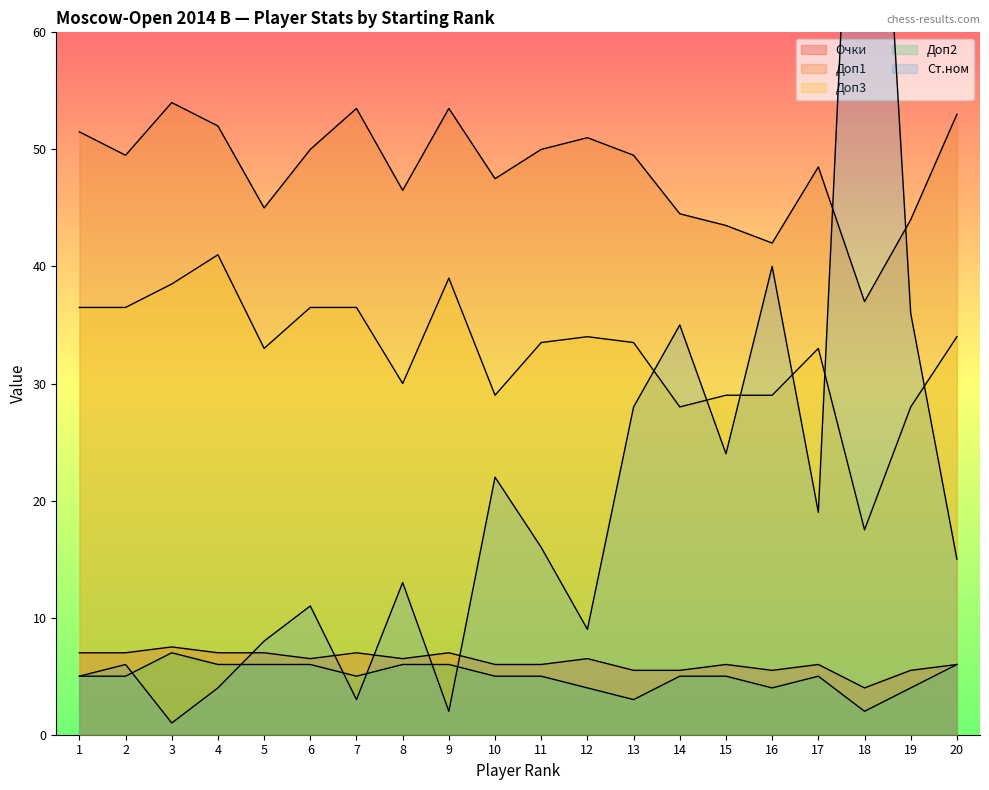

Where does the Доп3 series first go above 33?

1